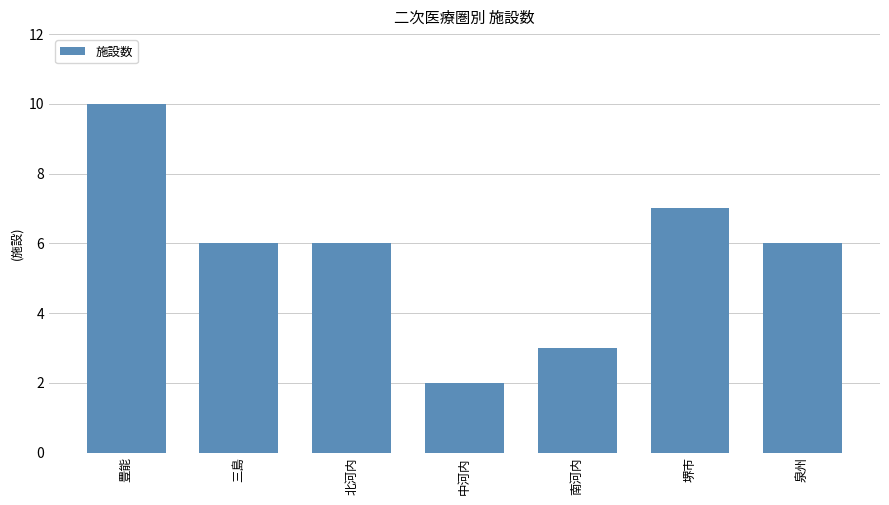

Are the bars horizontal?

No